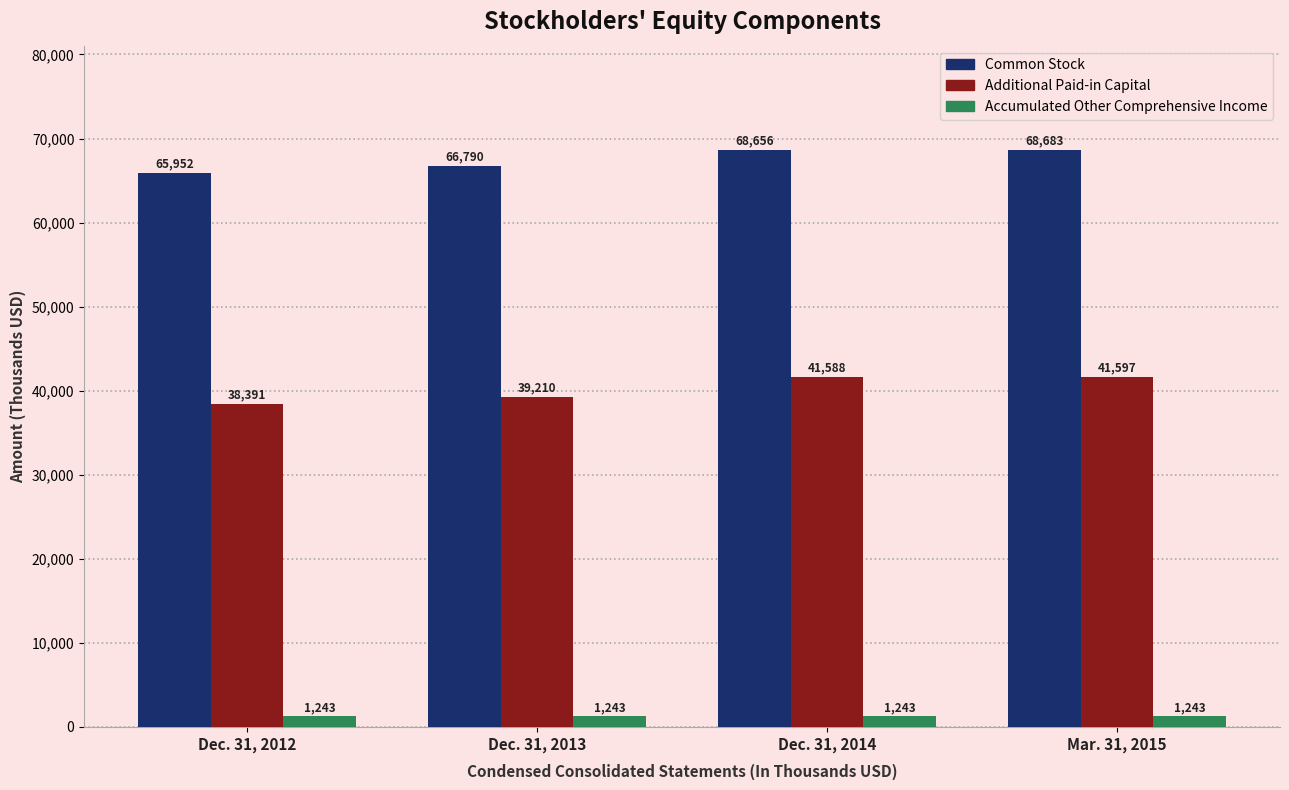

The Additional Paid-in Capital series shows 23511 at Mar. 31, 2015. True or false?

False